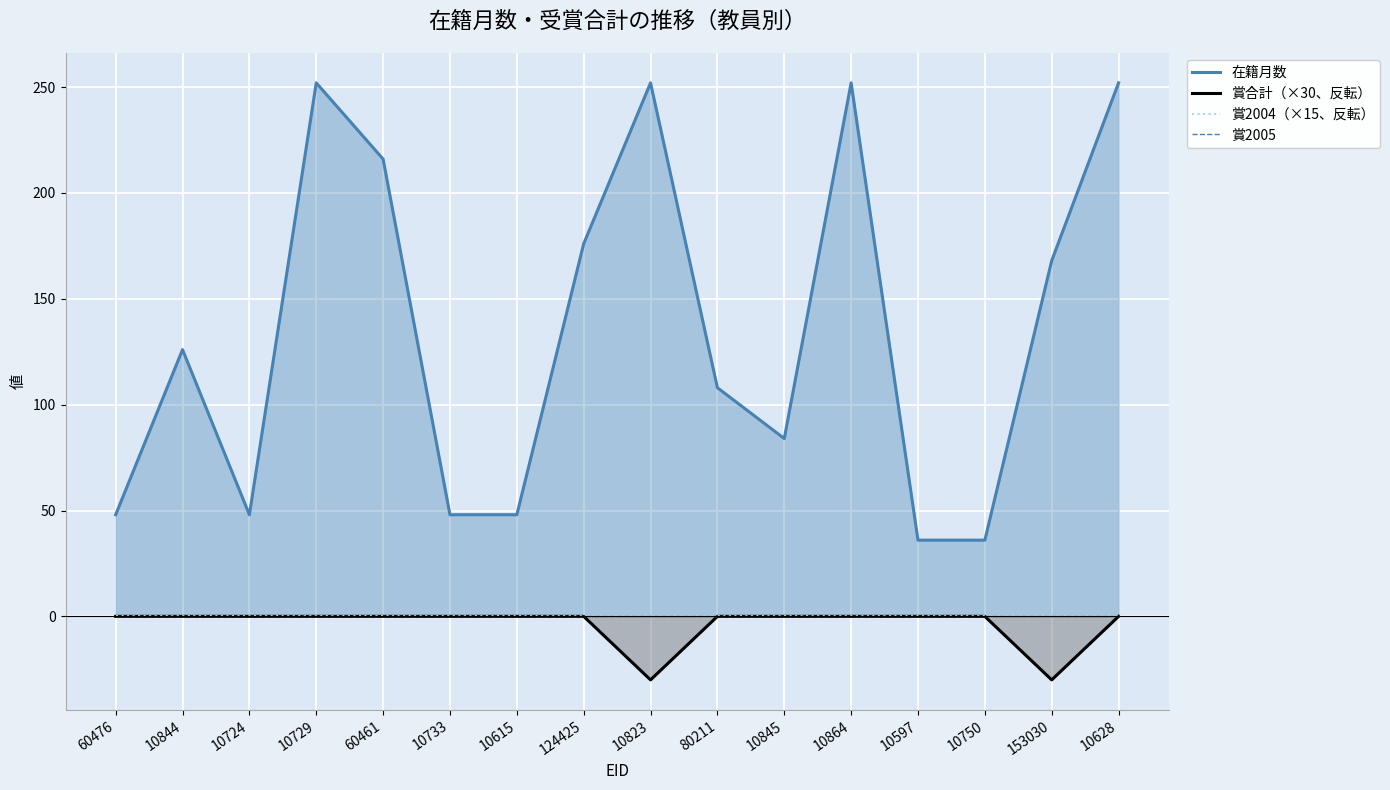

Where is 在籍月数 nearest to the value 144?

10844